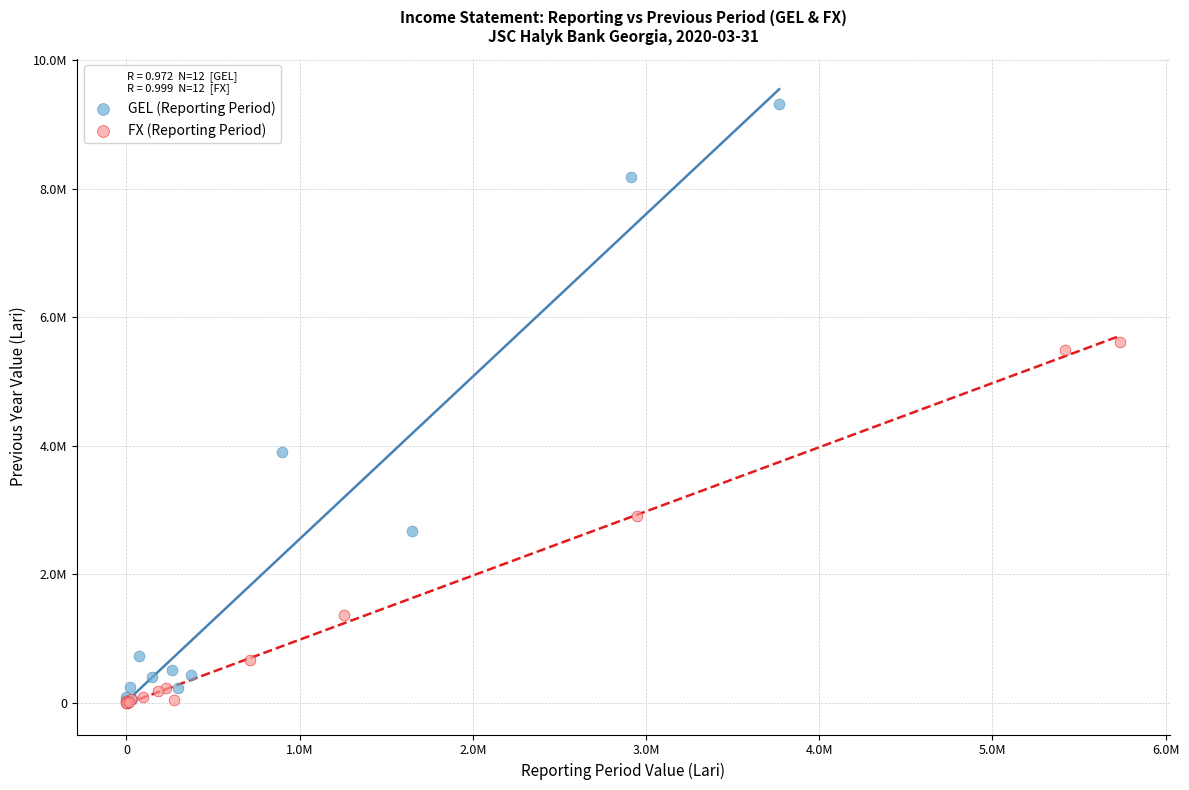

What are all the series names shown in the legend?

GEL (Reporting Period), FX (Reporting Period)